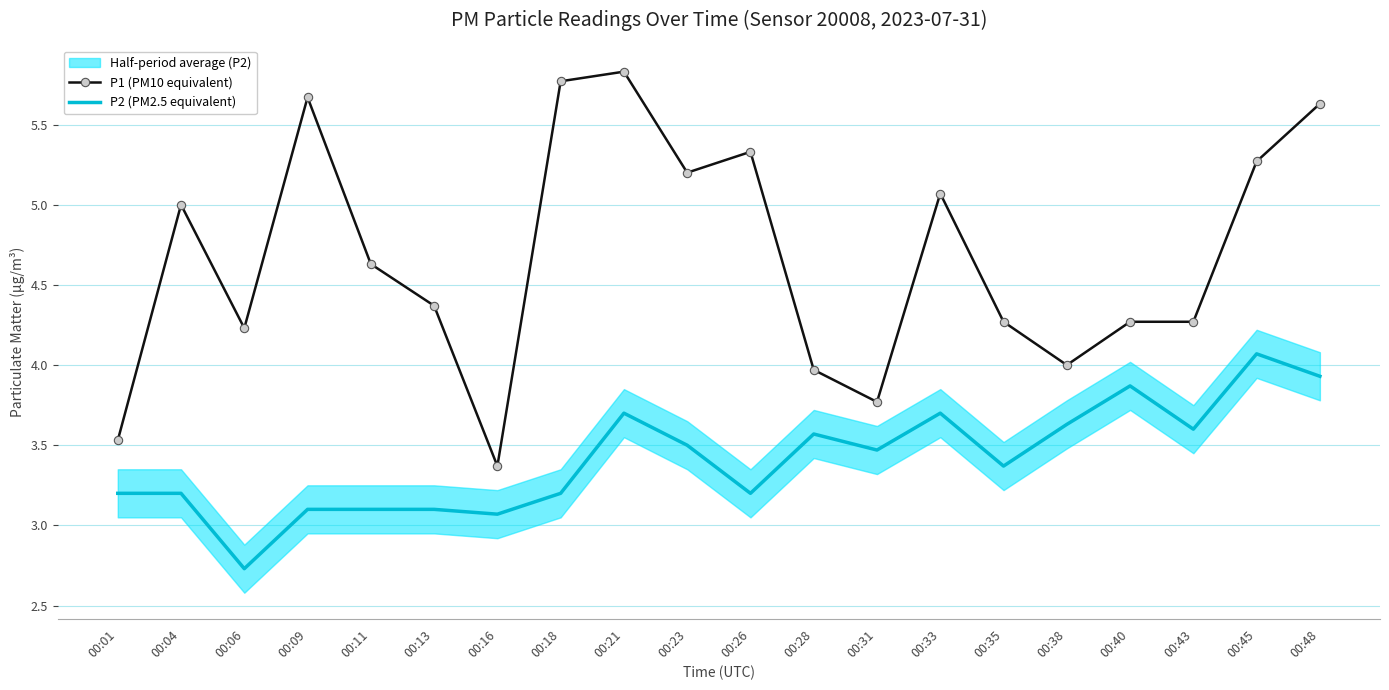

What is the maximum value for P1 (PM10 equivalent)?

5.8